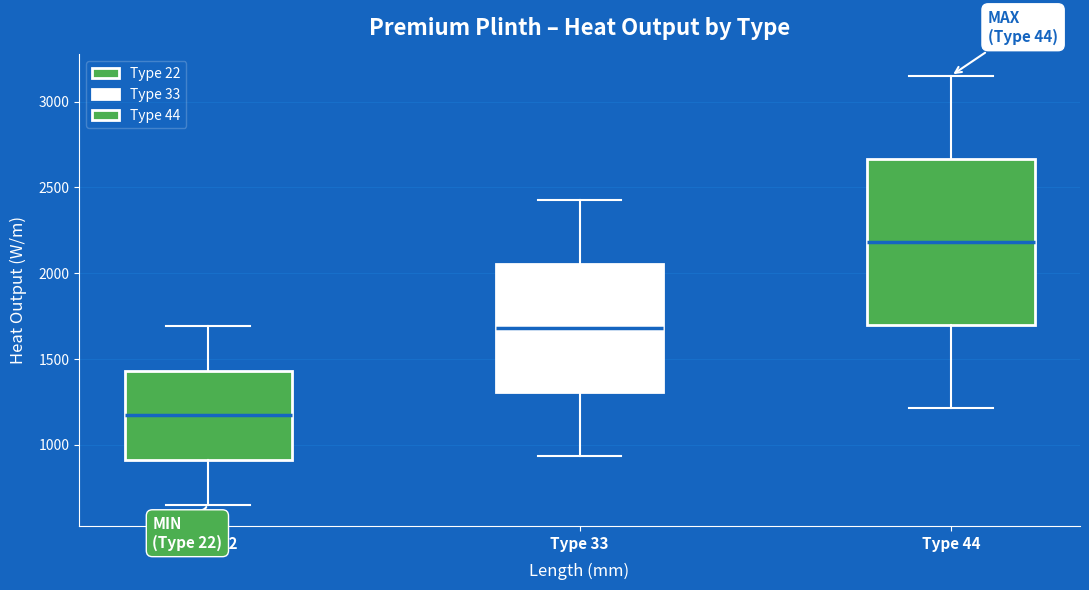

Where does the median line of the box for Type 22 sit on the y-axis? The values are not printed on the chart, so give them approximately, as read against the axis.

1150